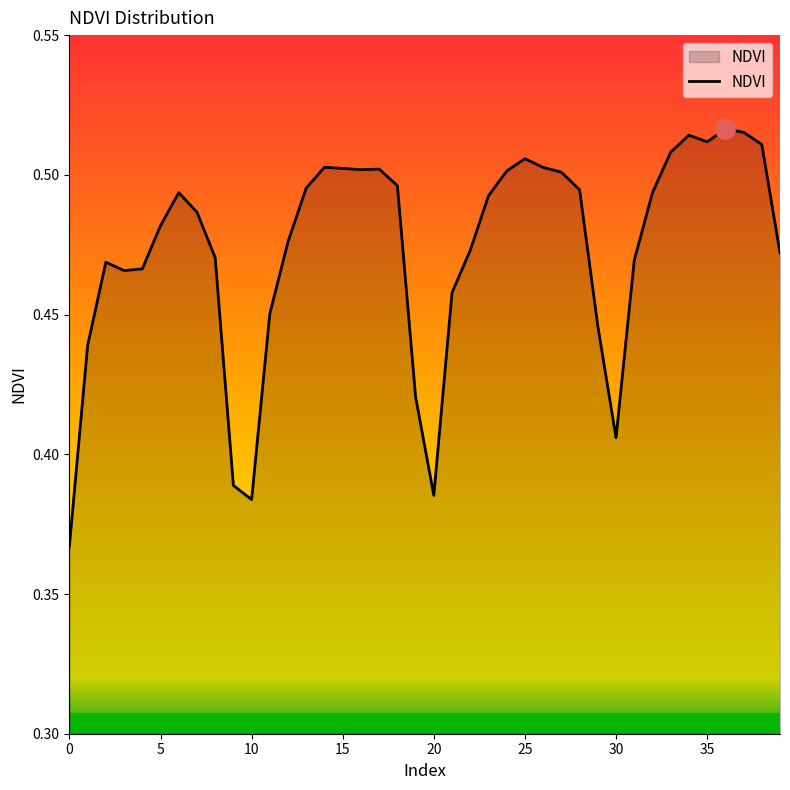

Is this an area chart (filled region under the line)?

Yes